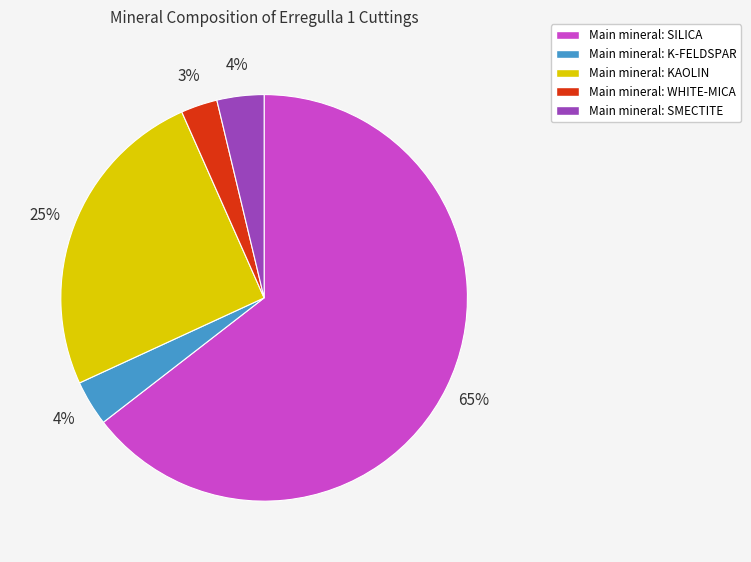

To the nearest percent, what percentage of the pie is Main mineral: KAOLIN?

25%